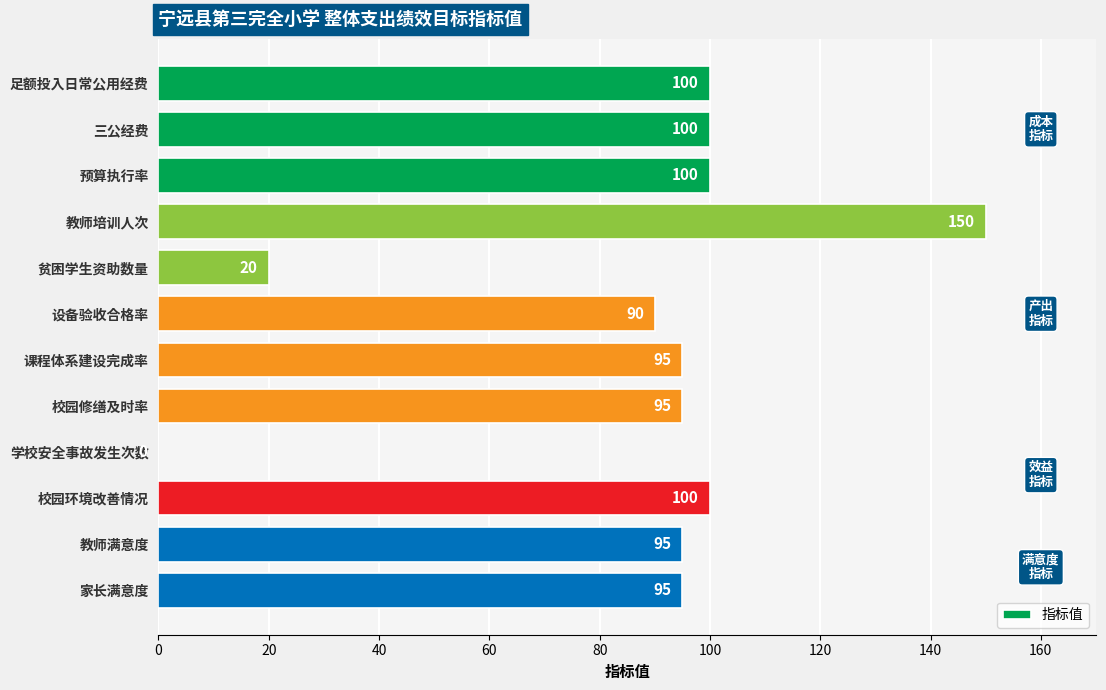

Reading top to bottom, list all the values displayed in this chart.

足额投入日常公用经费=100	三公经费=100	预算执行率=100	教师培训人次=150	贫困学生资助数量=20	设备验收合格率=90	课程体系建设完成率=95	校园修缮及时率=95	学校安全事故发生次数=0	校园环境改善情况=100	教师满意度=95	家长满意度=95